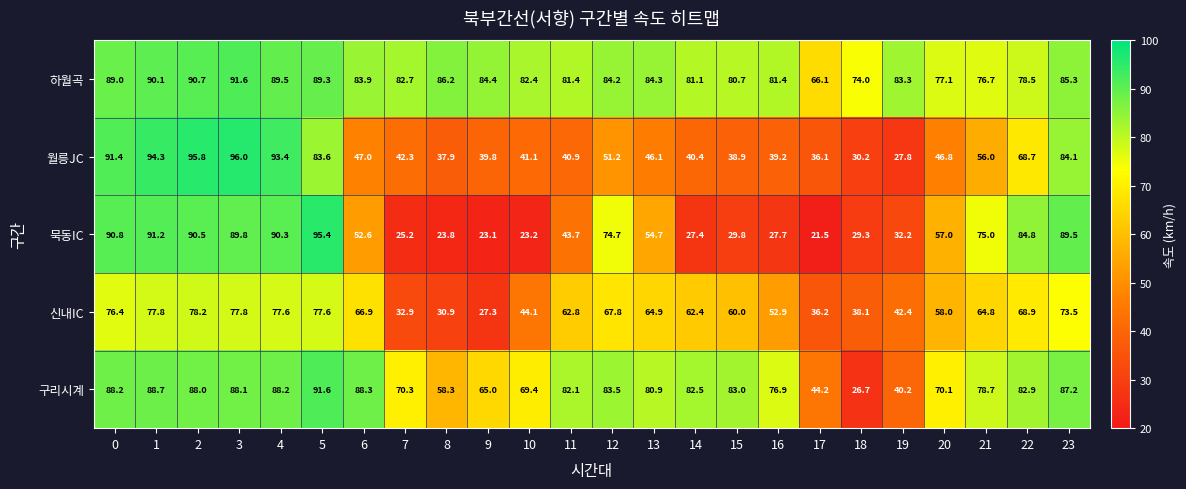

At how many categories does at least one series exceed 71?

23